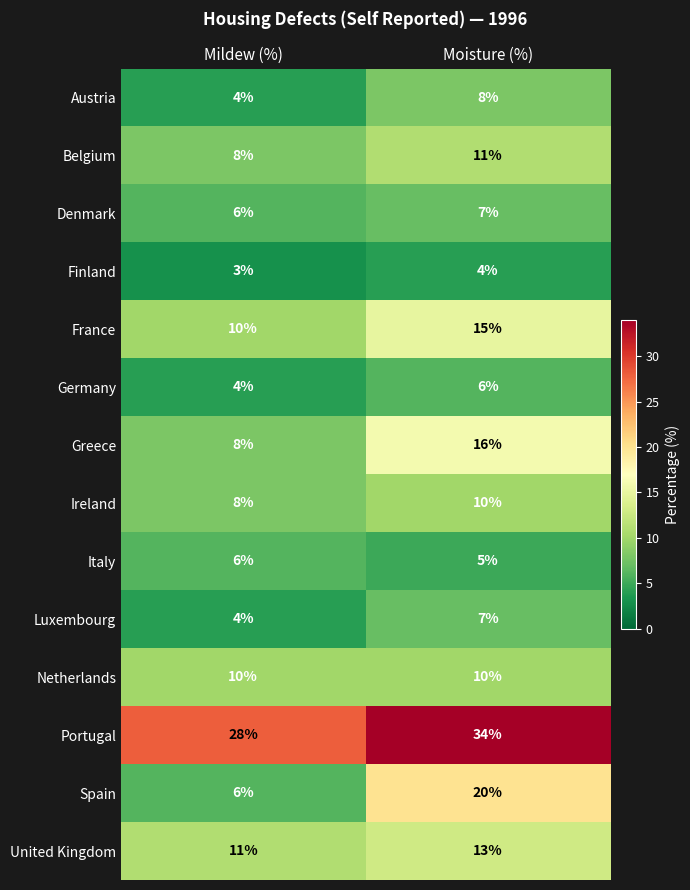

Which series changed the most between Mildew (%) and Moisture (%)?

Spain